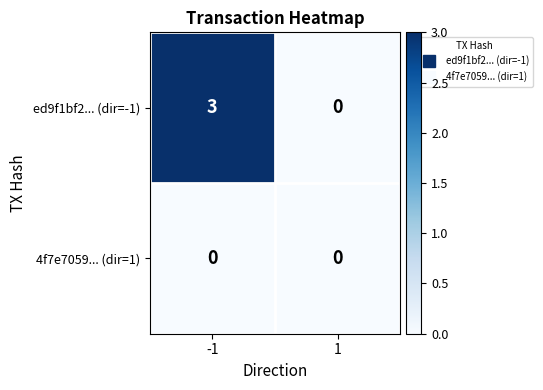

Which label corresponds to the largest value in the chart?

-1